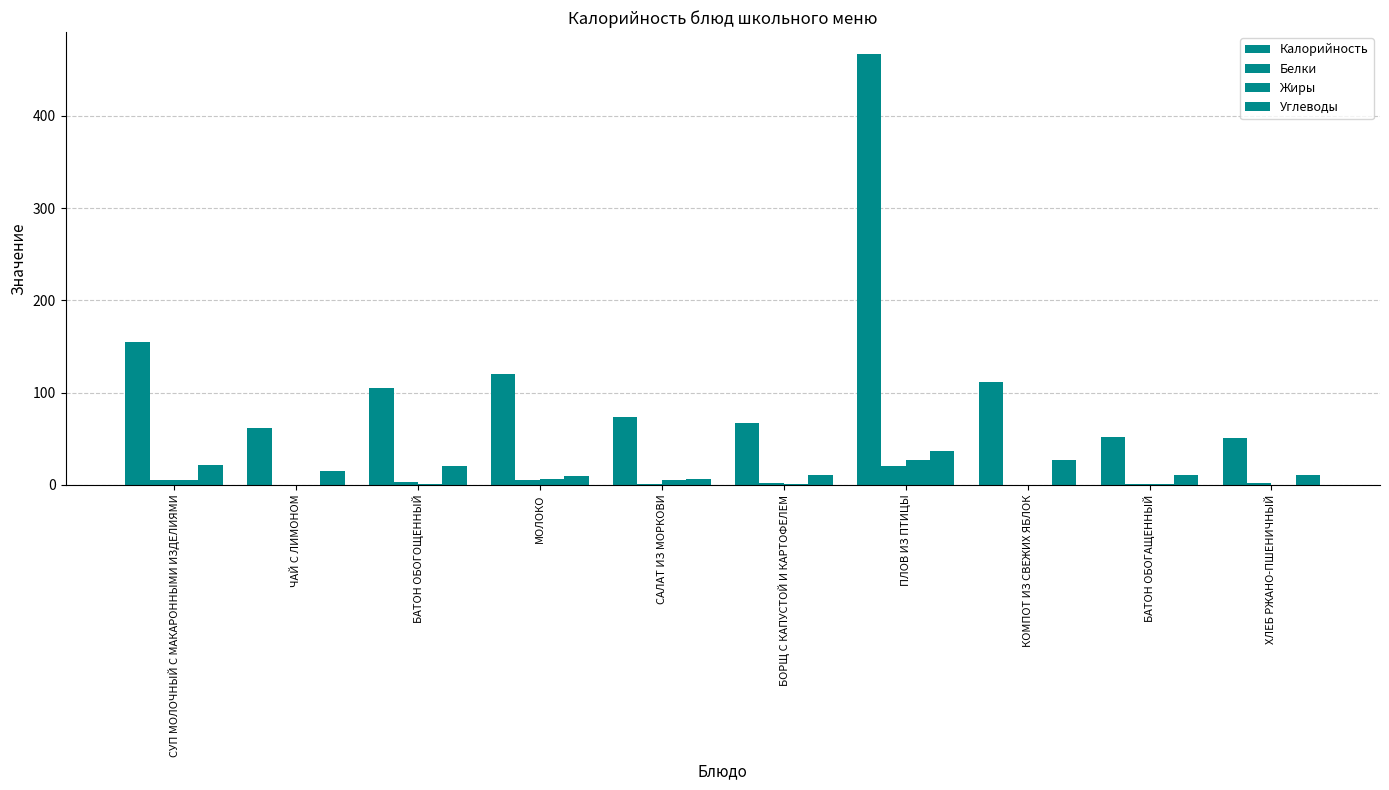

How many data points does each series have?

10